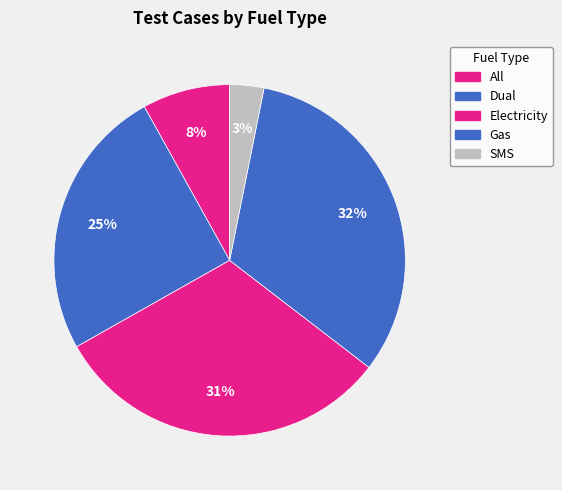

How many slices are in this pie chart?

5